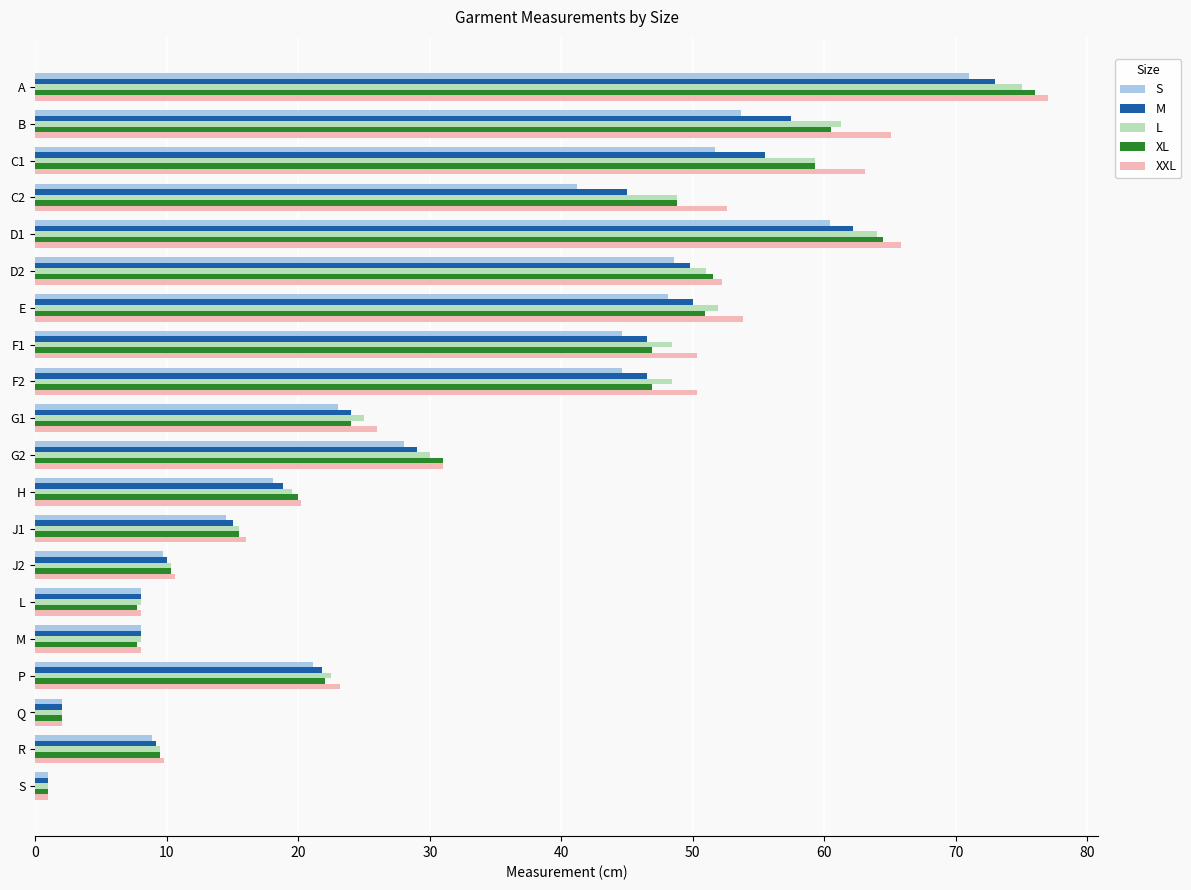

Where is L nearest to the value 38?

G2